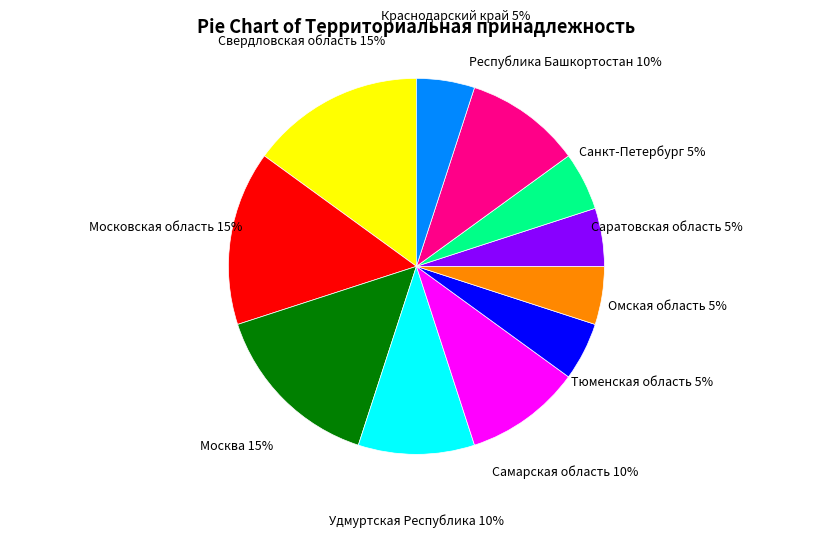

What percentage is the Москва slice, to the nearest percent?

15%